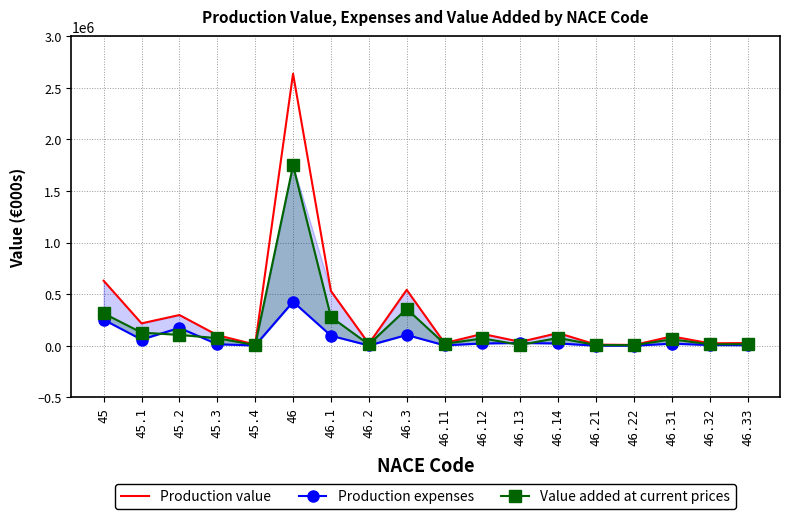

How many times do Value added at current prices and Production expenses cross each other?

4